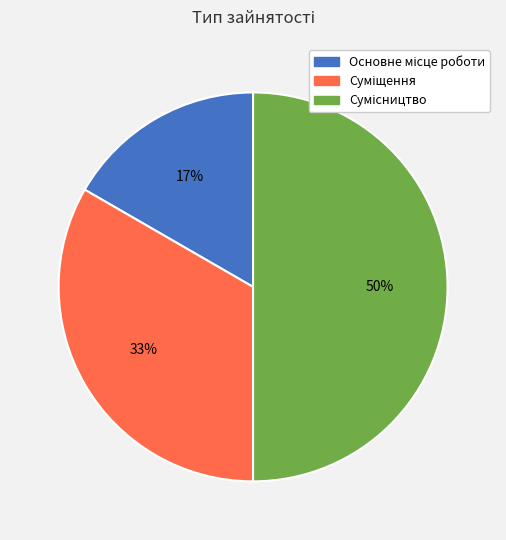

To the nearest percent, what is the difference between the largest and smallest slice percentages?

33%